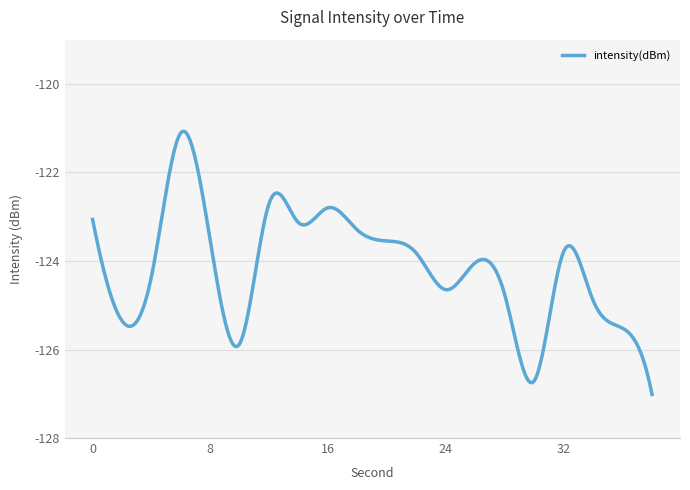

How many lines are shown in the chart?

1